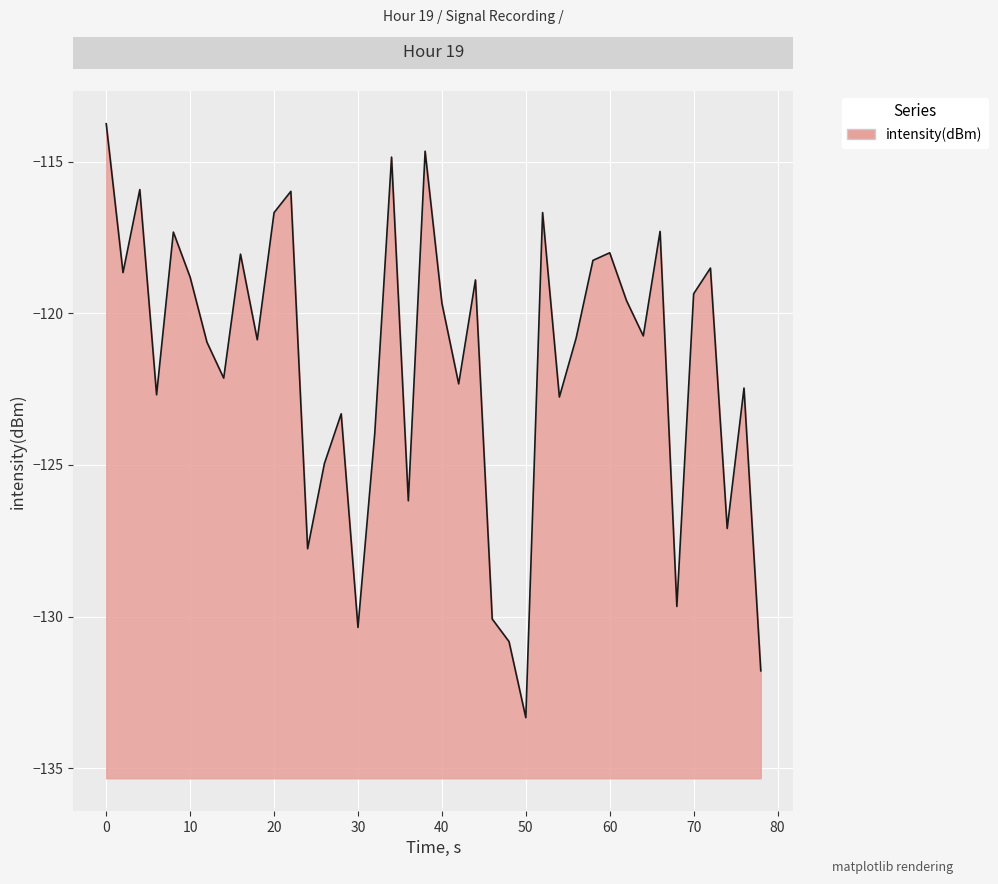

True or false: the data has more than 2 interior local peaks.

True